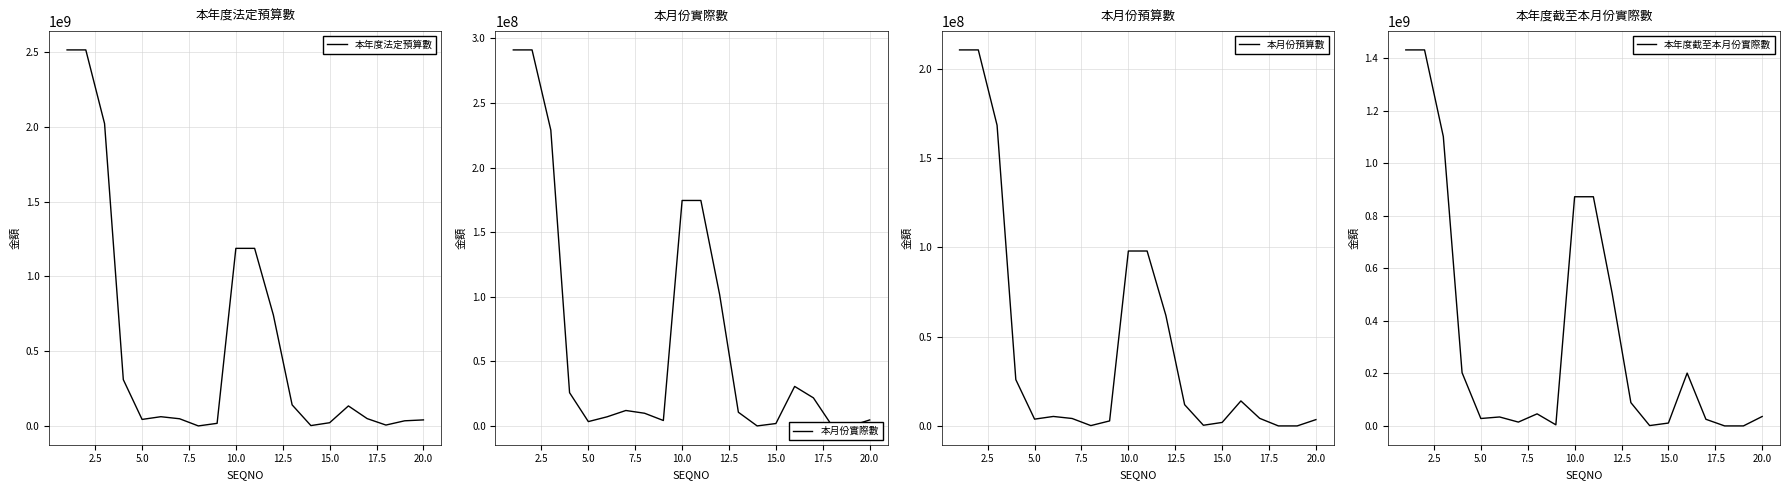

True or false: 本月份實際數 and 本年度截至本月份實際數 intersect in this chart.

False